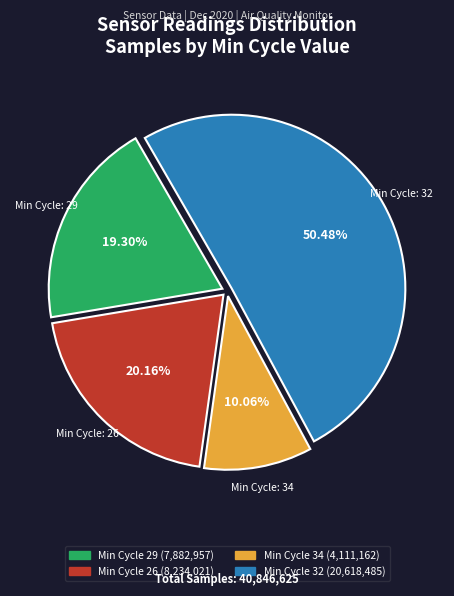

Does any single category account for the majority?

Yes